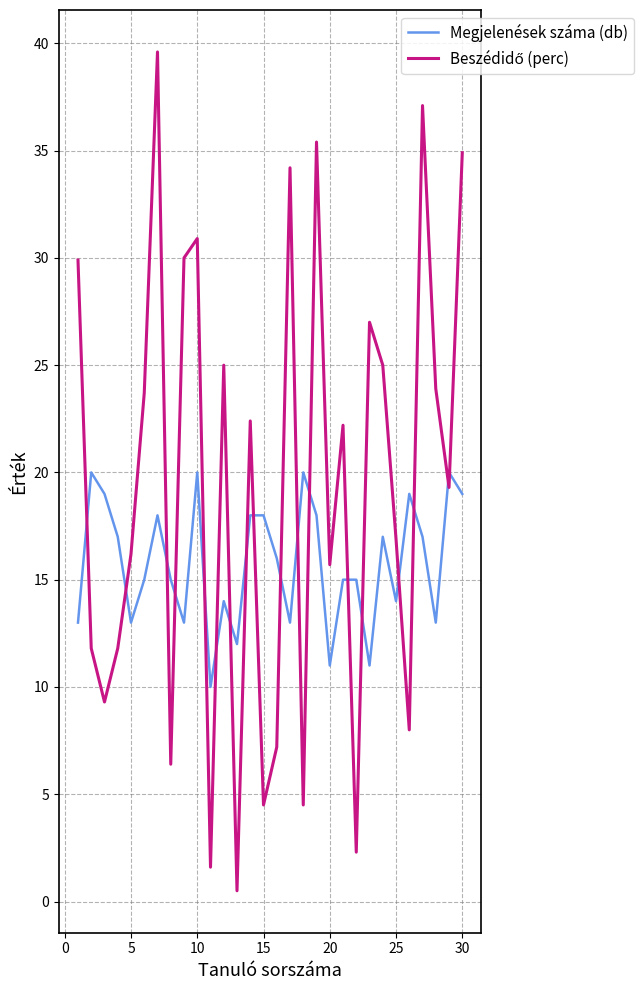

What is the difference between the maximum and minimum values in the Megjelenések száma (db) series?

10.0